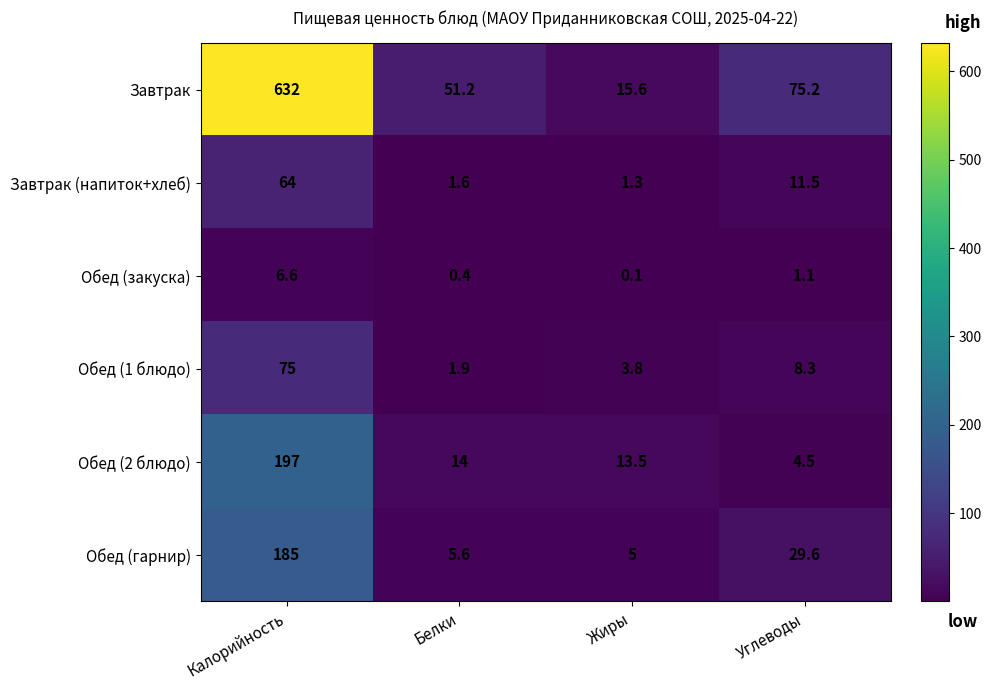

Which series has the widest spread of values?

Завтрак